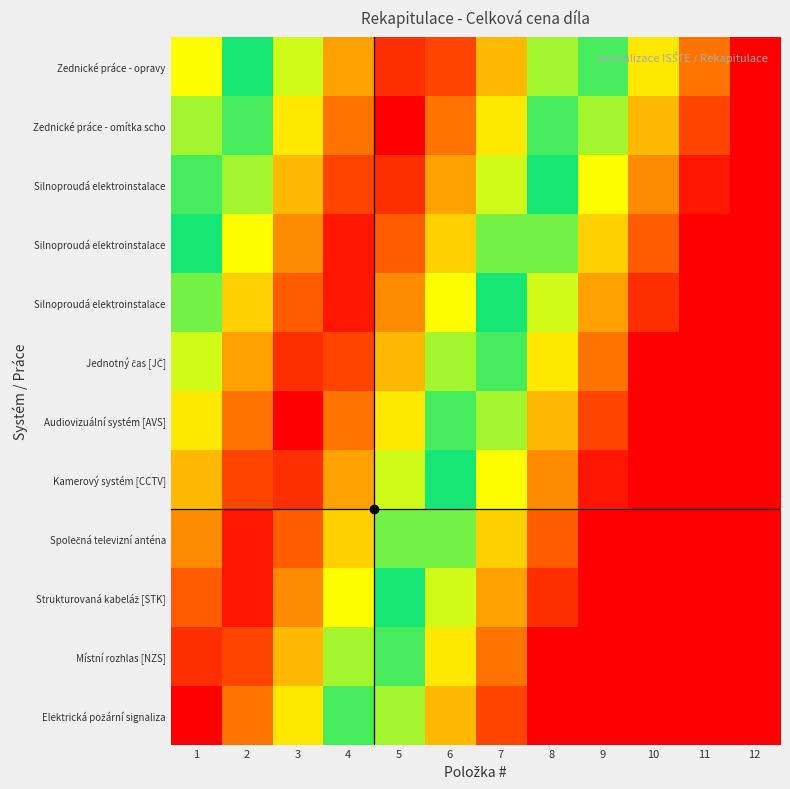

Which has a higher value, 6 or 11?

11